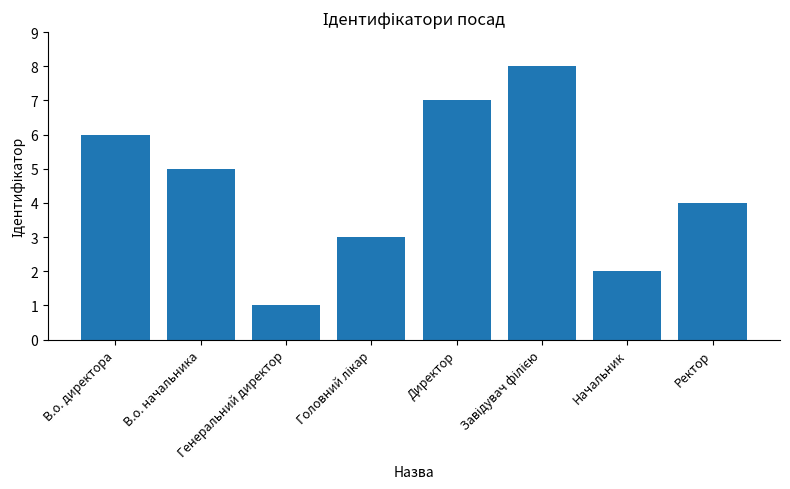

What is the difference between the maximum and second lowest values?

6